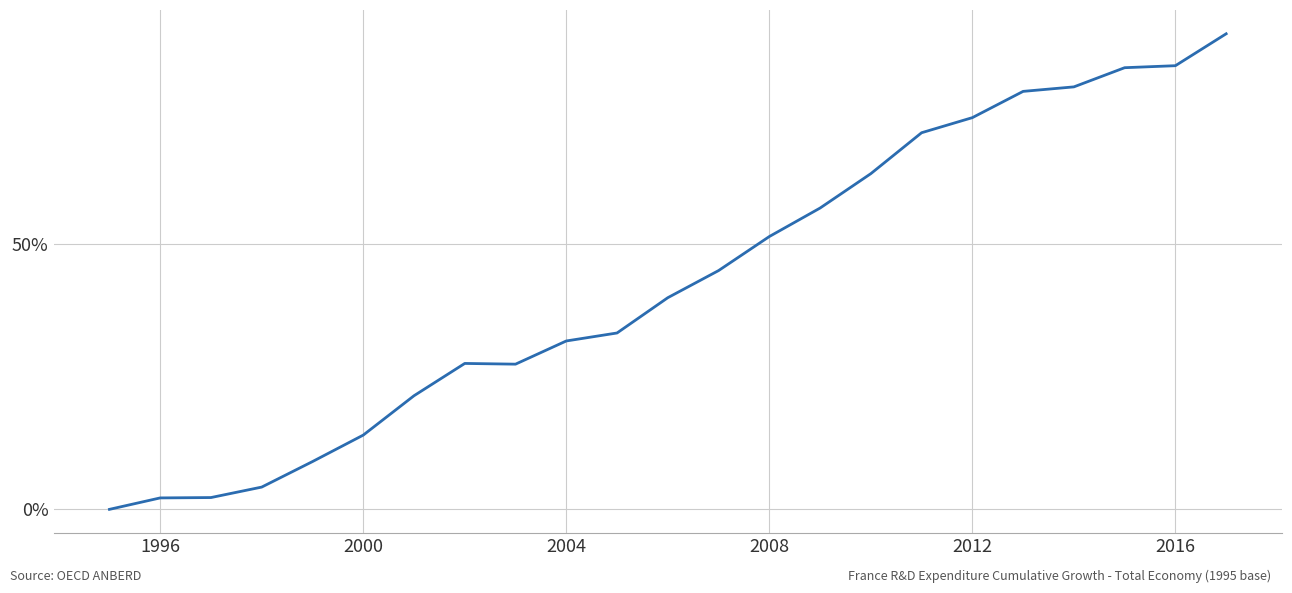

What is the average value?

43.0